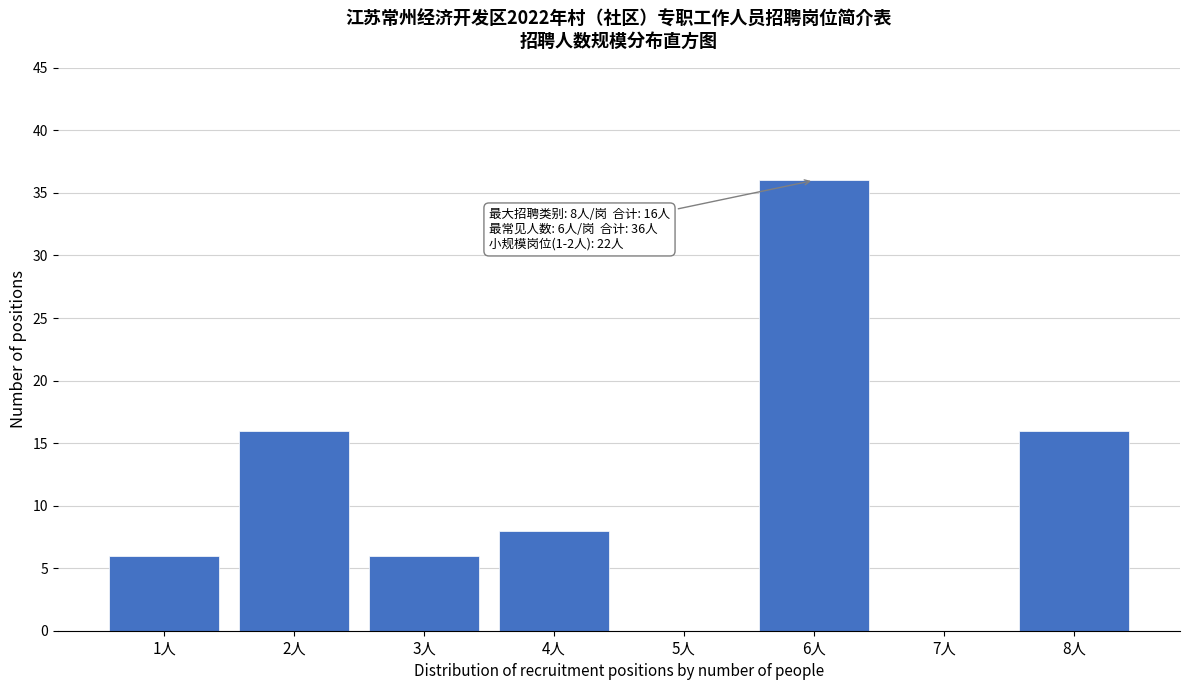

Reading right to left, what are all the values shown in this chart?

8人=16	7人=0	6人=36	5人=0	4人=8	3人=6	2人=16	1人=6